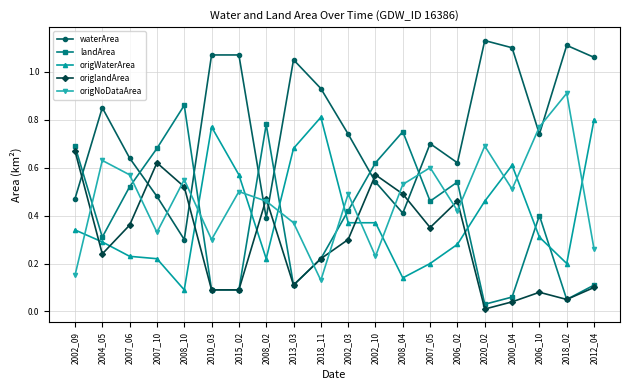

Which category has the lowest value across all series?

2020_02